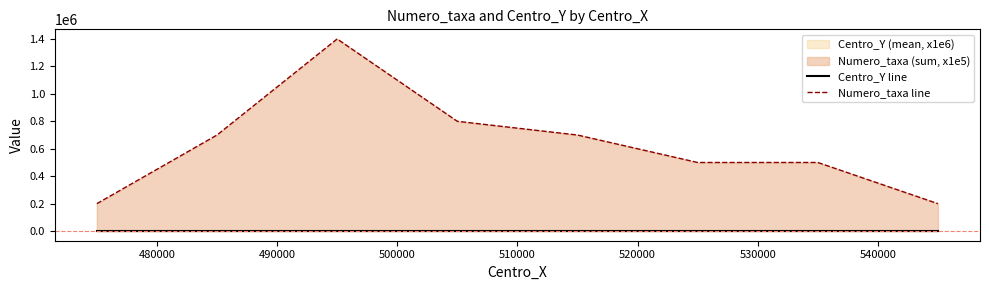

Reading left to right, extract all data points from this chart.

Centro_Y line: 4.4	4.3	4.3	4.3	4.4	4.4	4.5	4.5
Numero_taxa line: 200000.0	700000.0	1400000.0	800000.0	700000.0	500000.0	500000.0	200000.0